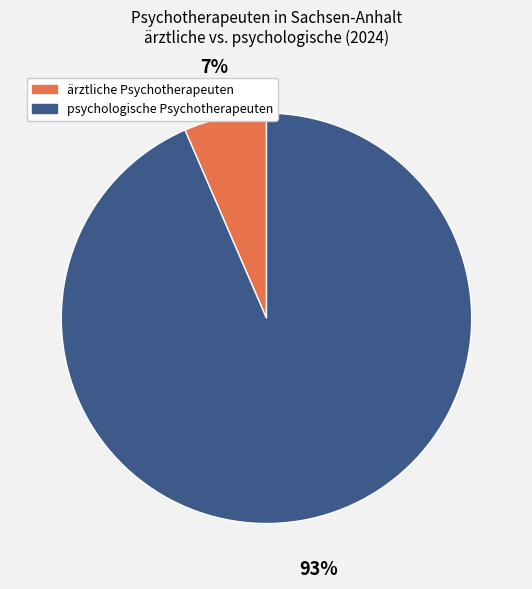

Is there a majority slice in this chart?

Yes